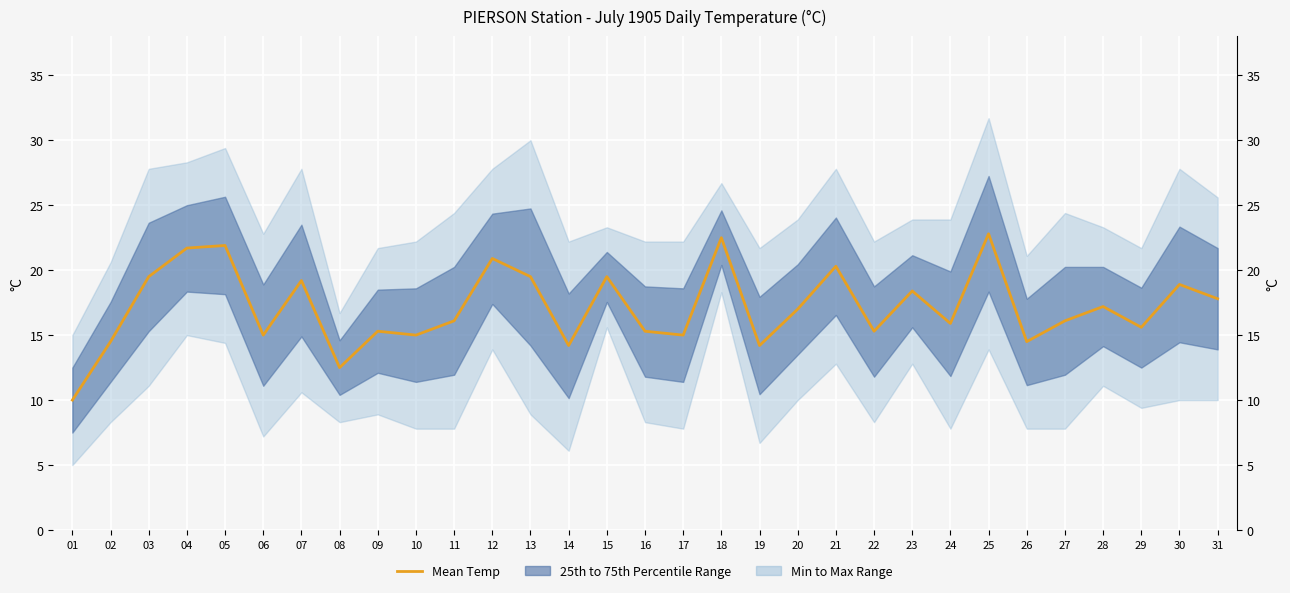

Reading right to left, what are all the values shown in this chart?

17.8	18.9	15.6	17.2	16.1	14.5	22.8	15.9	18.4	15.3	20.3	17.0	14.2	22.5	15.0	15.3	19.5	14.2	19.5	20.9	16.1	15.0	15.3	12.5	19.2	15.0	21.9	21.7	19.5	14.5	10.0